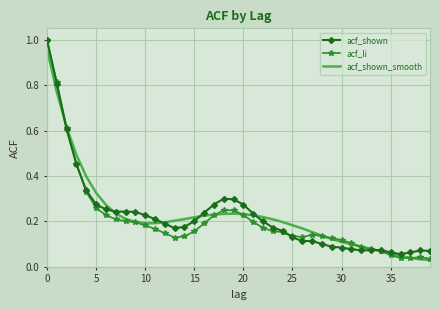

Is it true that acf_shown equals 0.2 at 15?

True